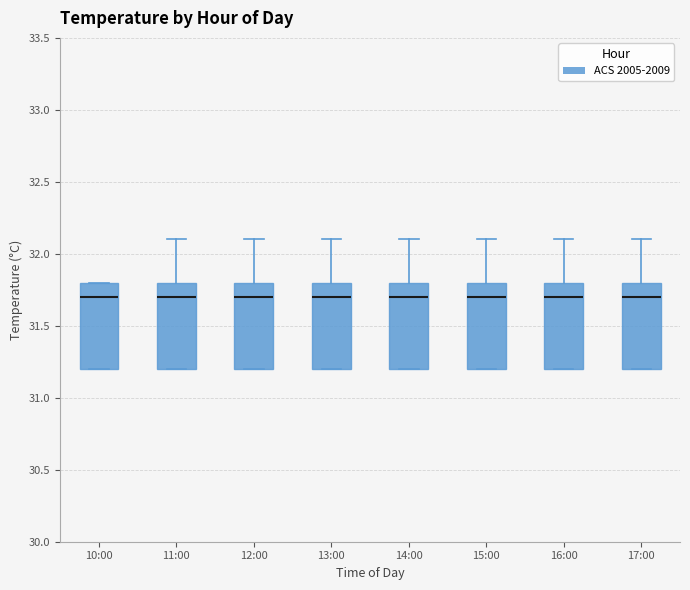

Reading left to right, read every box against the y-axis: the position of its median line, the range the box covers, and the ends of its whiskers. The values are not printed on the chart, so give them approximately, as read against the axis.

10:00: median 31.7, box 31.2 to 31.8, whiskers 31.2 to 31.8
11:00: median 31.7, box 31.2 to 31.8, whiskers 31.2 to 32.1
12:00: median 31.7, box 31.2 to 31.8, whiskers 31.2 to 32.1
13:00: median 31.7, box 31.2 to 31.8, whiskers 31.2 to 32.1
14:00: median 31.7, box 31.2 to 31.8, whiskers 31.2 to 32.1
15:00: median 31.7, box 31.2 to 31.8, whiskers 31.2 to 32.1
16:00: median 31.7, box 31.2 to 31.8, whiskers 31.2 to 32.1
17:00: median 31.7, box 31.2 to 31.8, whiskers 31.2 to 32.1